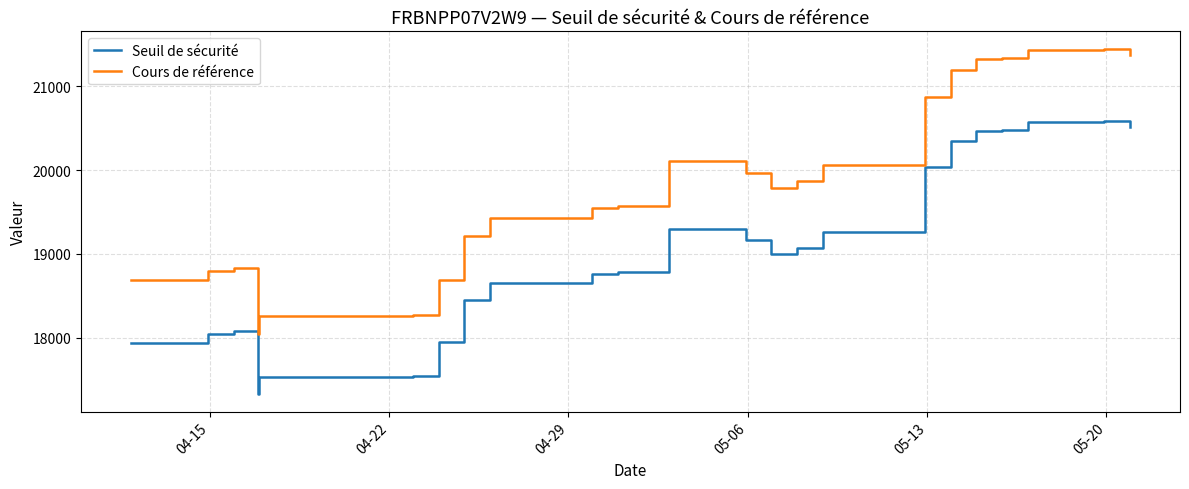

Which series has the widest spread of values?

Cours de référence